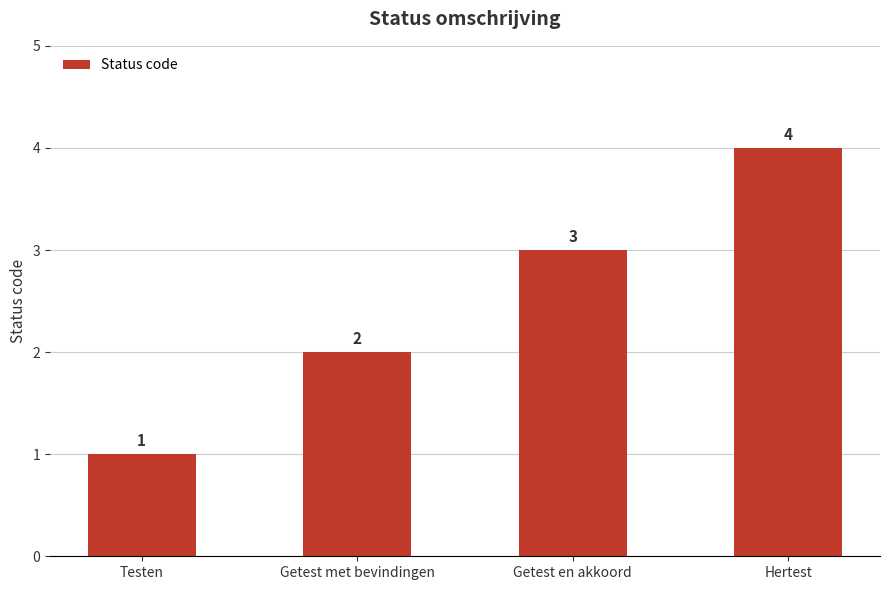

Does the chart contain stacked bars?

No